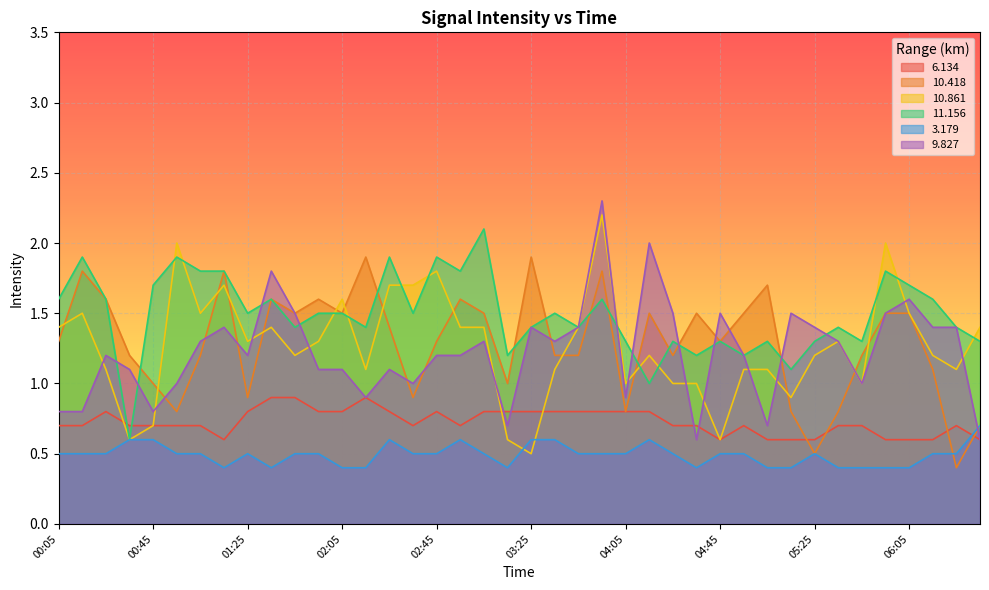

What is the difference between the 6.134 values at 00:15 and 03:15?

0.1